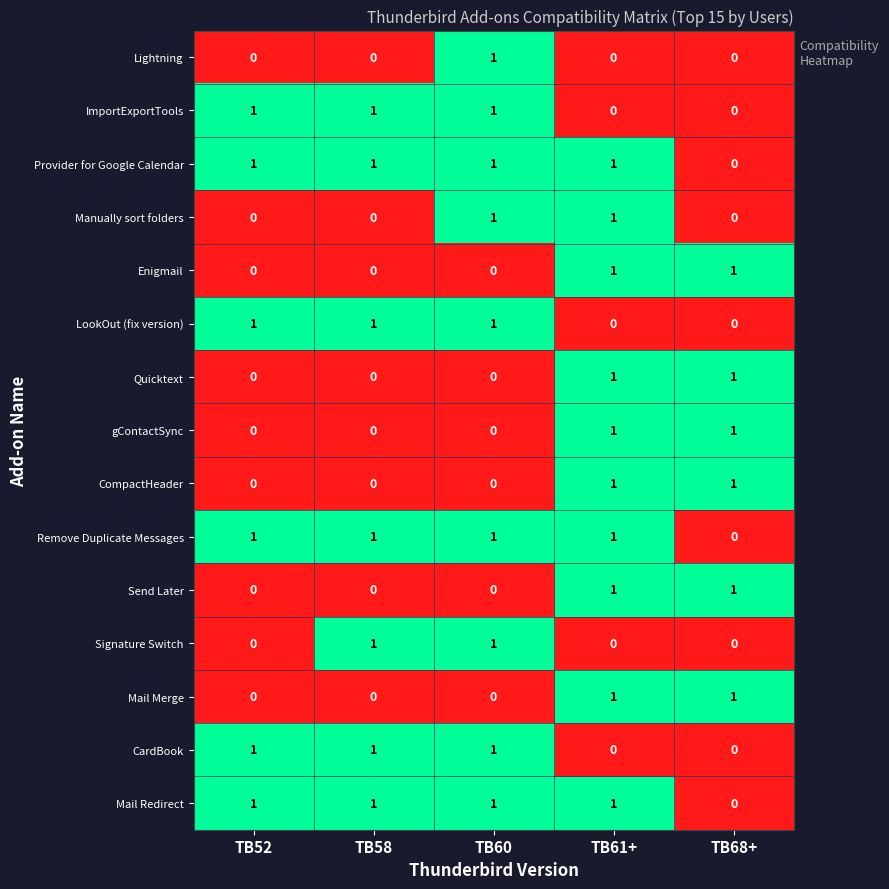

Count the gContactSync values in the range 0 to 1.

5